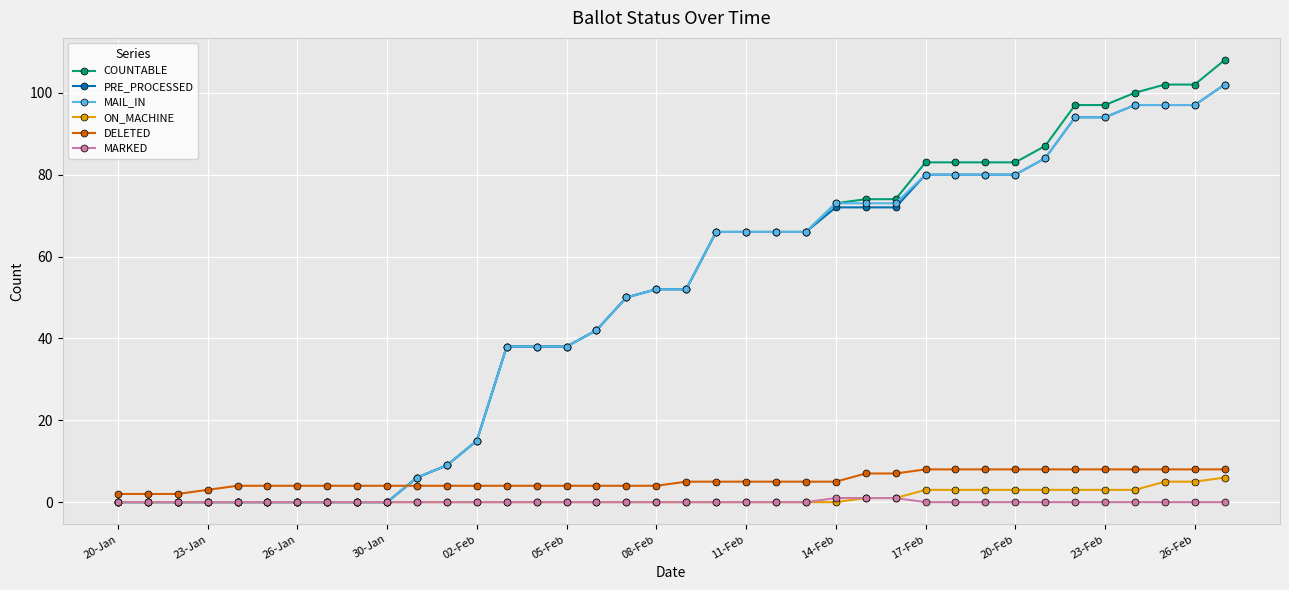

What is the greatest value displayed?

108